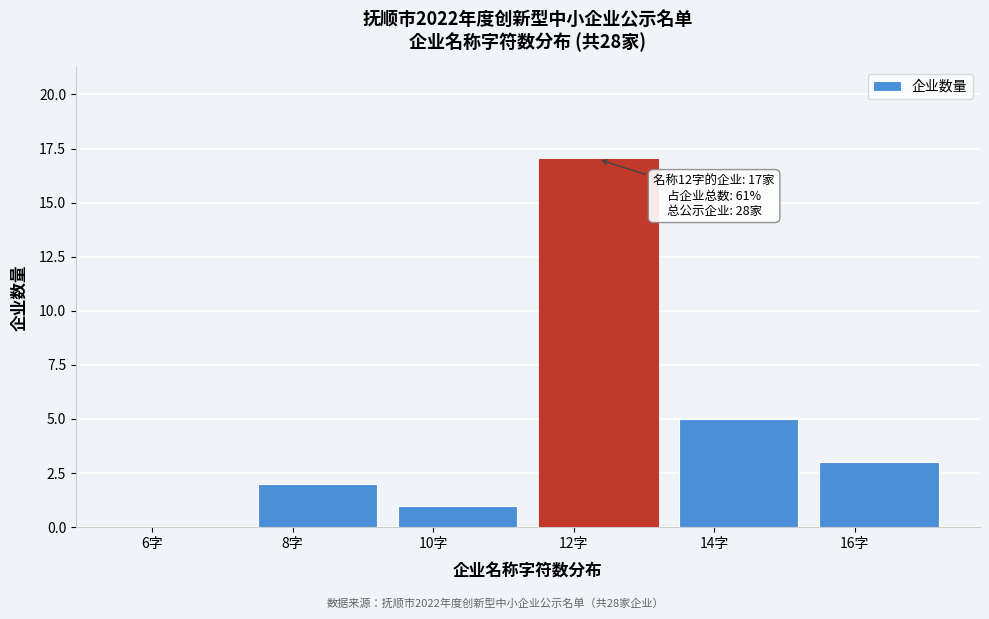

Reading left to right, extract all data points from this chart.

6字=0	8字=2	10字=1	12字=17	14字=5	16字=3